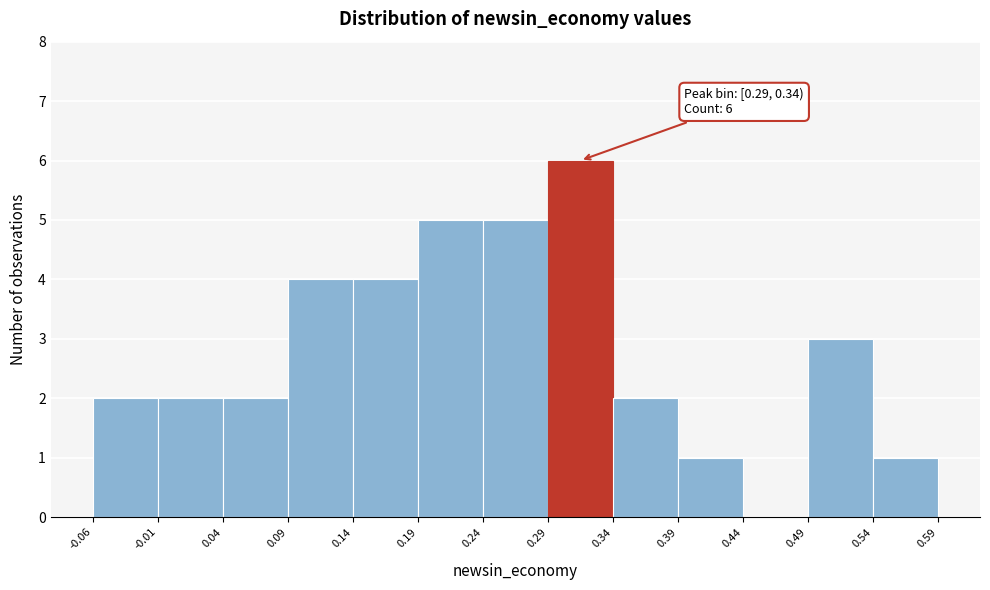

Which range on the x-axis has the tallest bar?

0.29 to 0.34